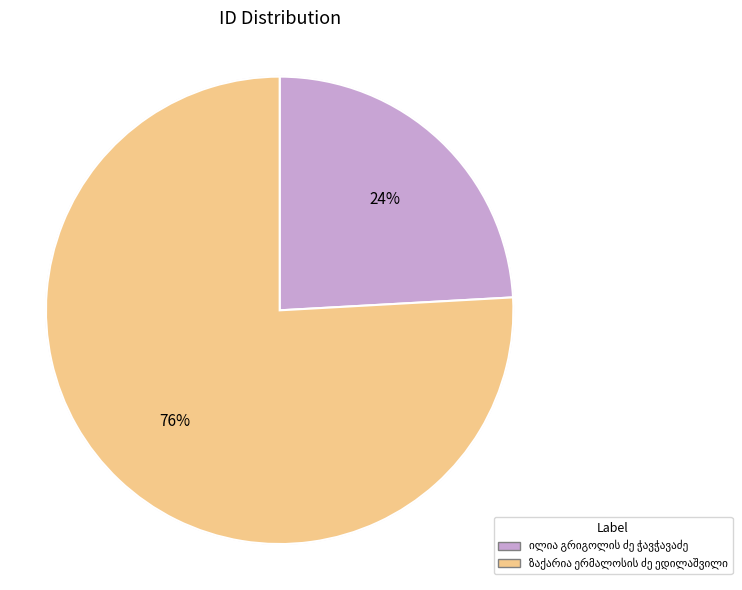

To the nearest percent, what is the average slice percentage?

50%